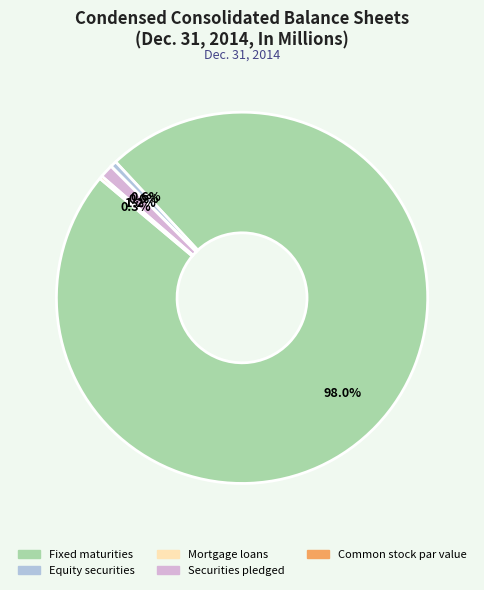

Which has a higher value, Securities pledged or Equity securities?

Securities pledged